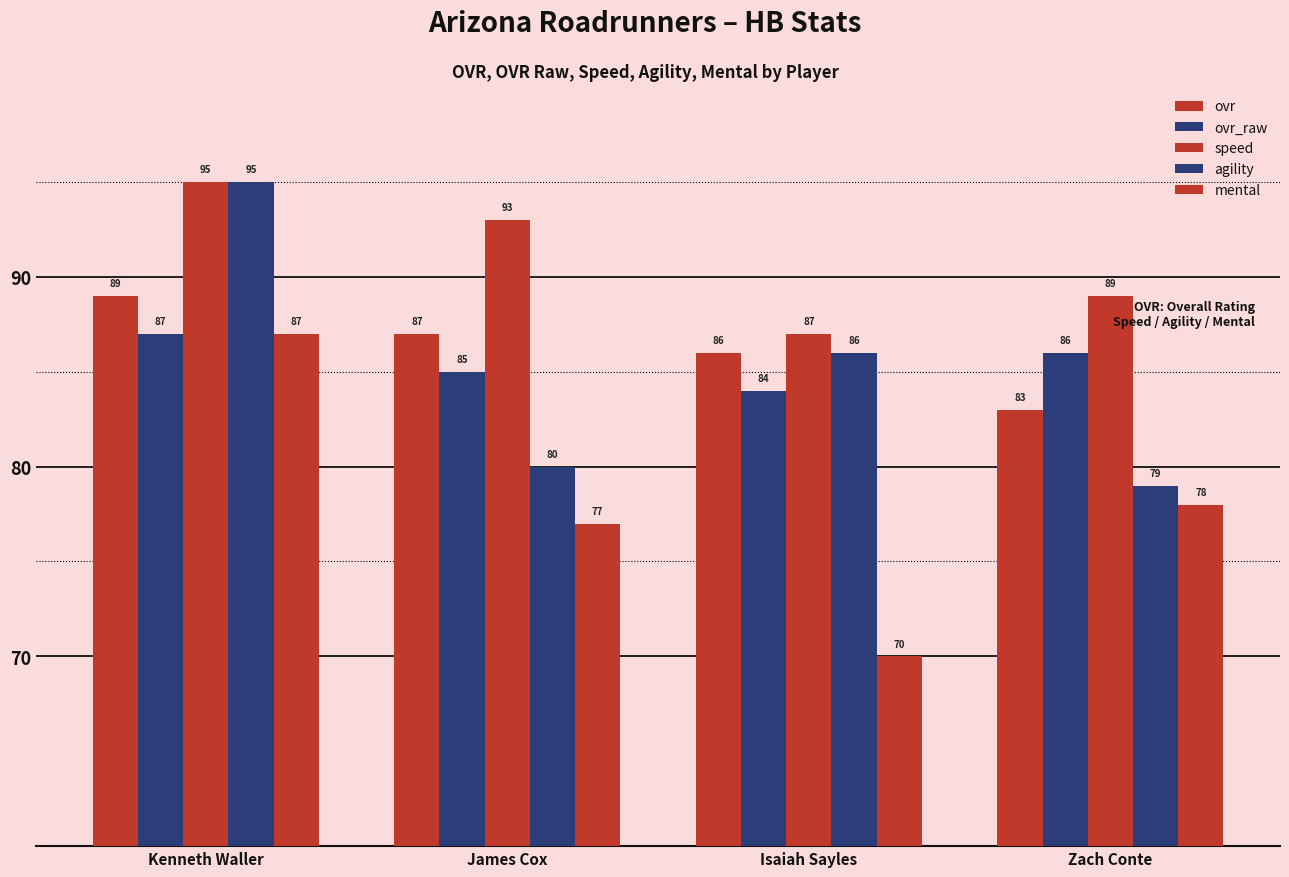

Count the number of data series in this chart.

5